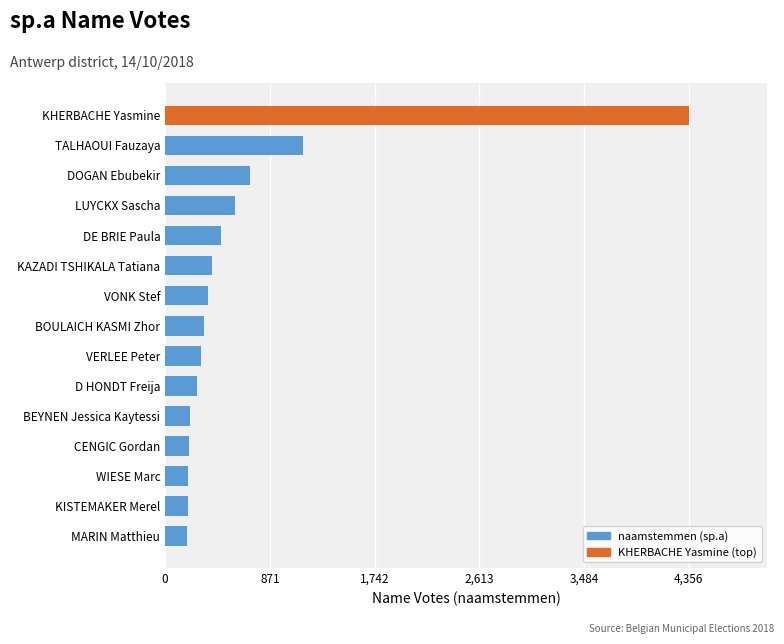

At which label is the value closest to 2270?

TALHAOUI Fauzaya